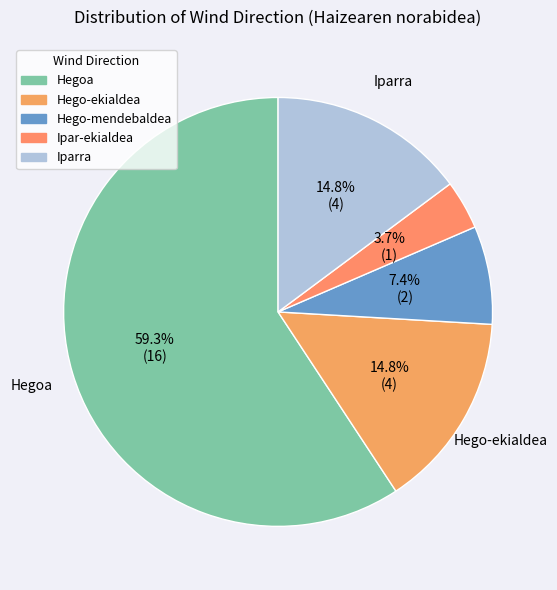

Is there any slice that represents more than half of the pie?

Yes